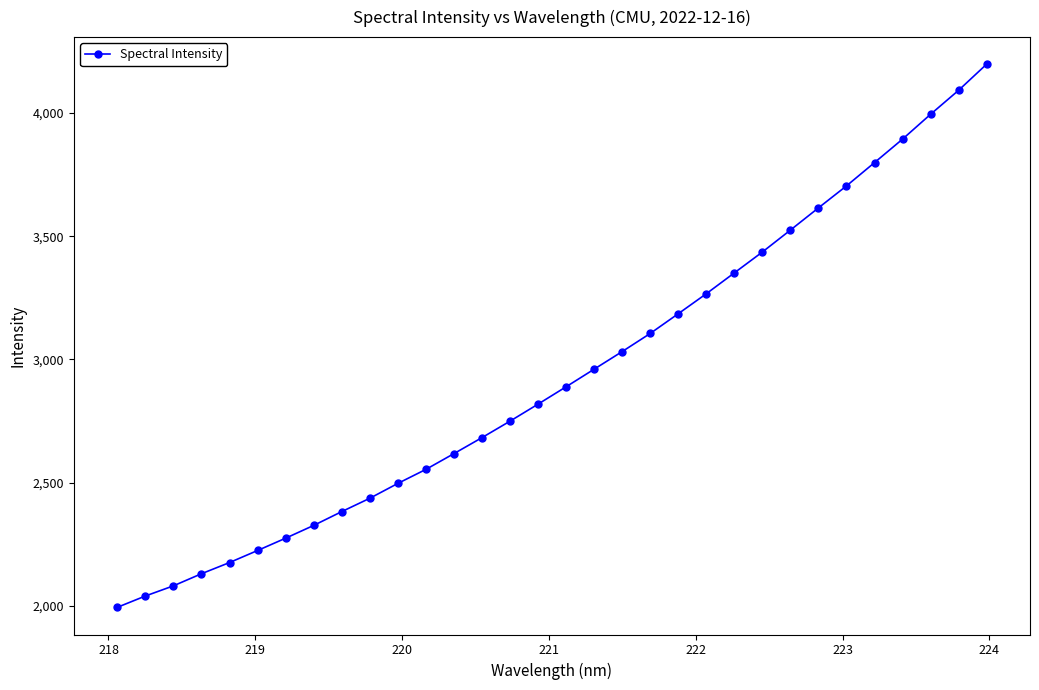

What is the average value?

2938.2